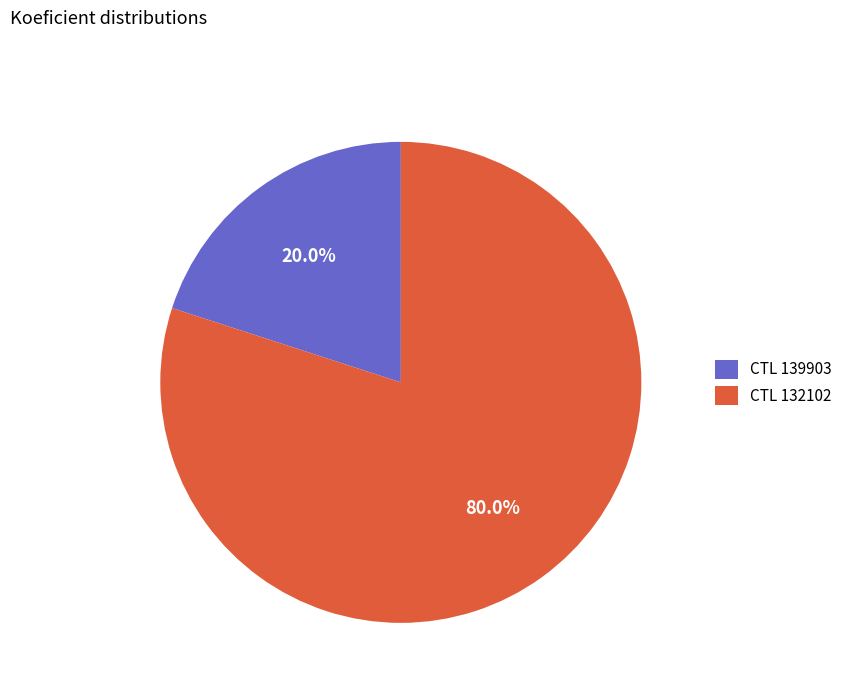

Does CTL 132102 account for over 50% of the chart?

Yes